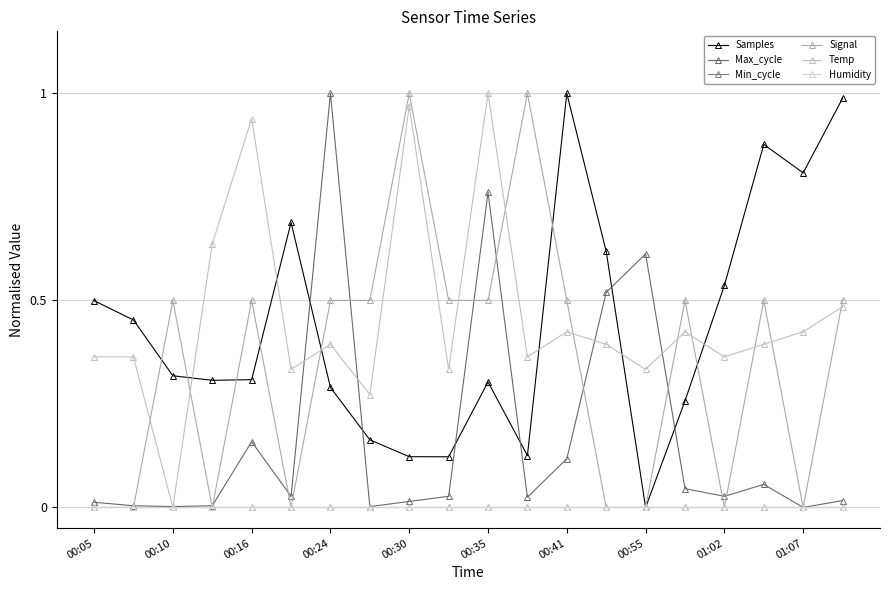

Does the chart have visible grid lines?

Yes